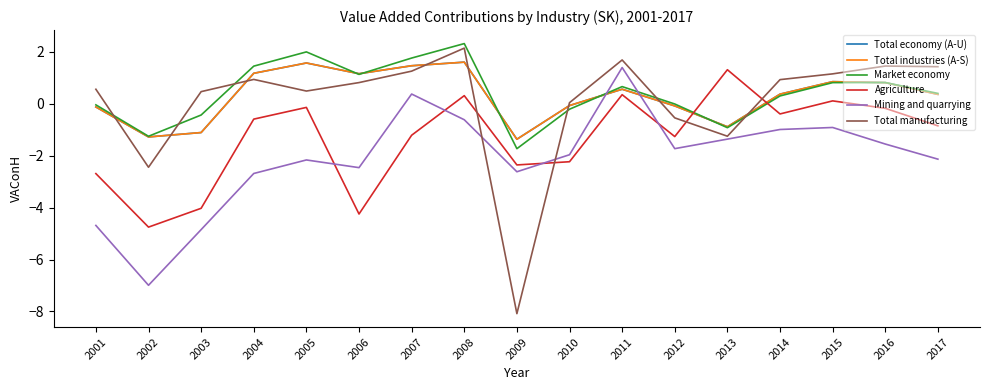

What is the total value across all series at 2014?

0.6